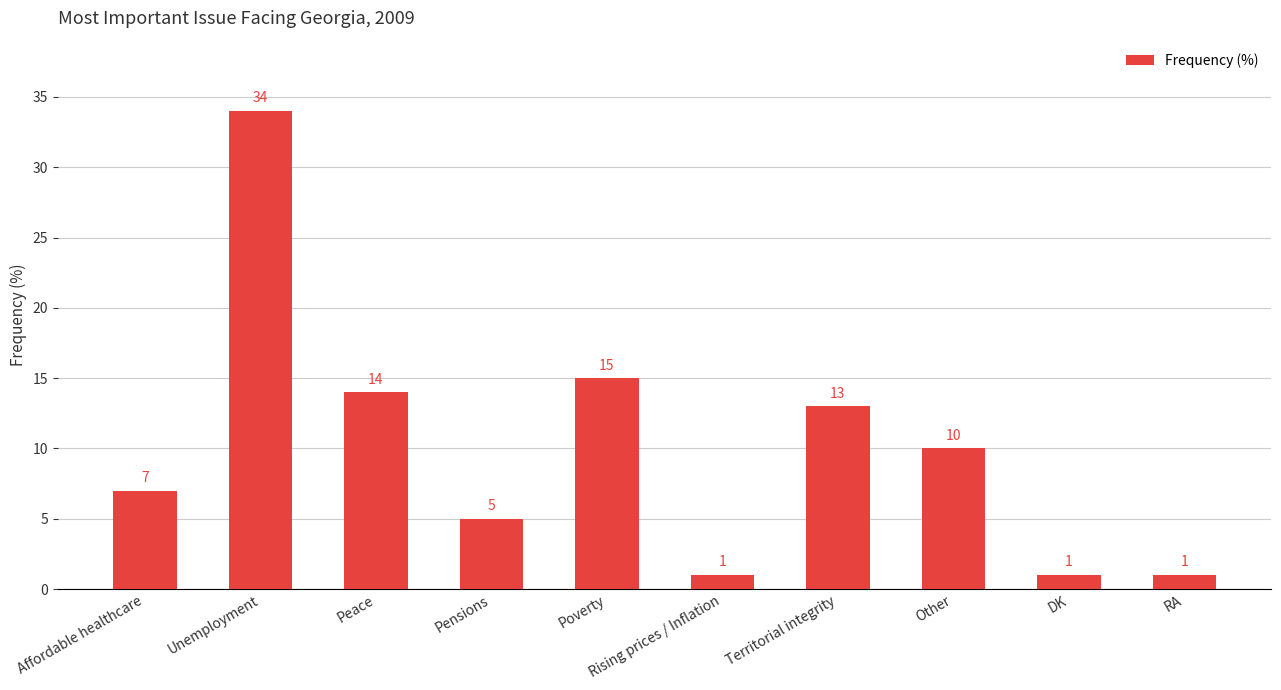

How many values are below 10?

5